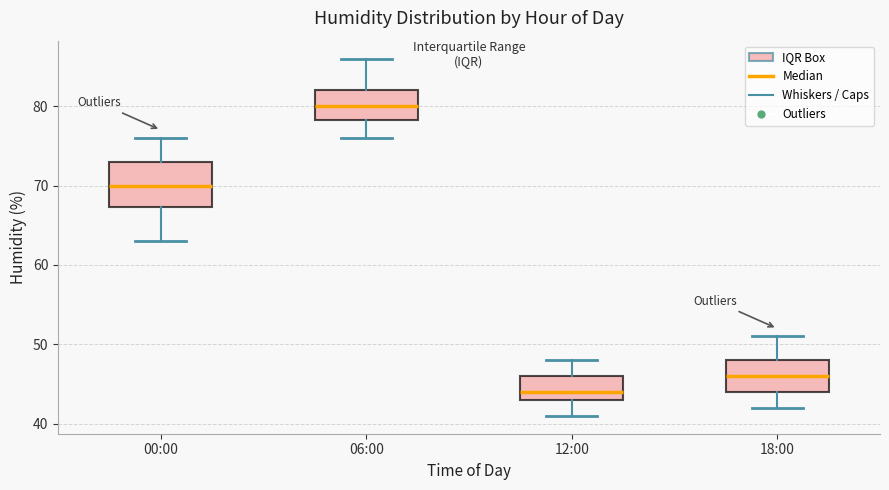

Where does the lower whisker of the box for 06:00 end on the y-axis? The values are not printed on the chart, so give them approximately, as read against the axis.

76